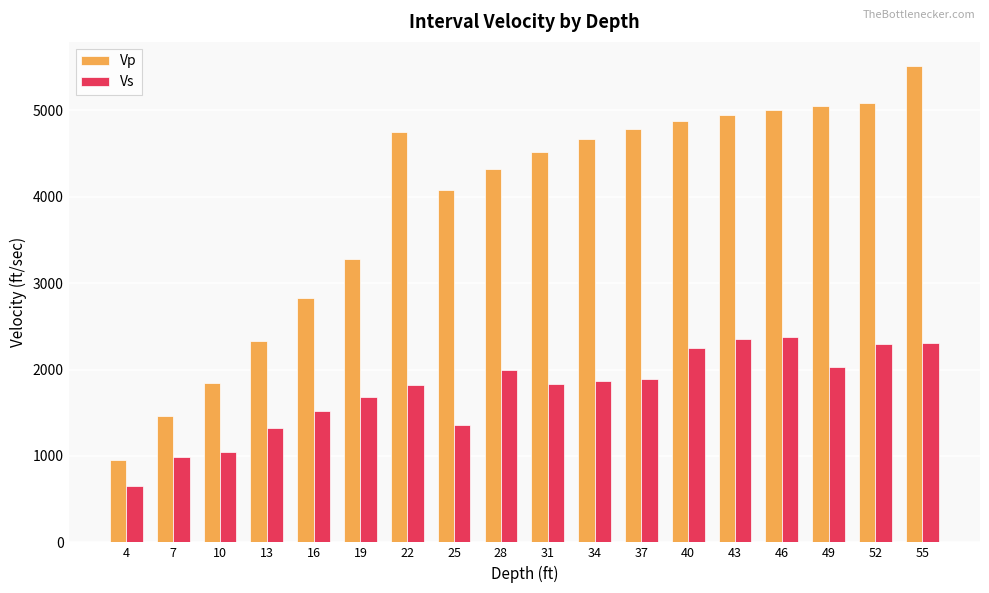

Which series changed the most between 13 and 49?

Vp